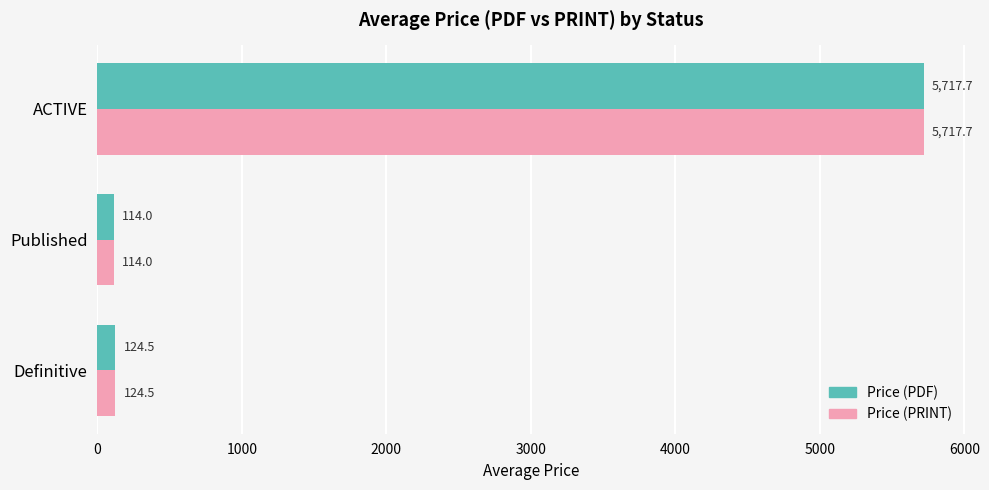

The Price (PDF) series shows 5717.7 at ACTIVE. True or false?

True